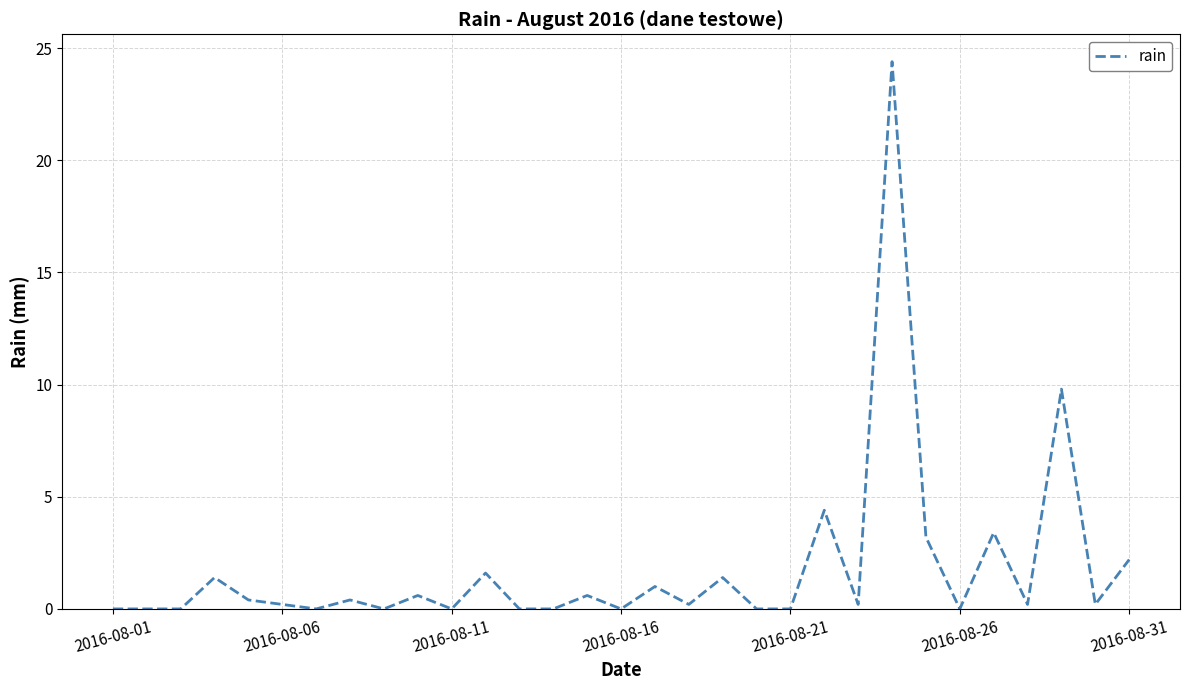

What is the greatest value displayed?

24.4